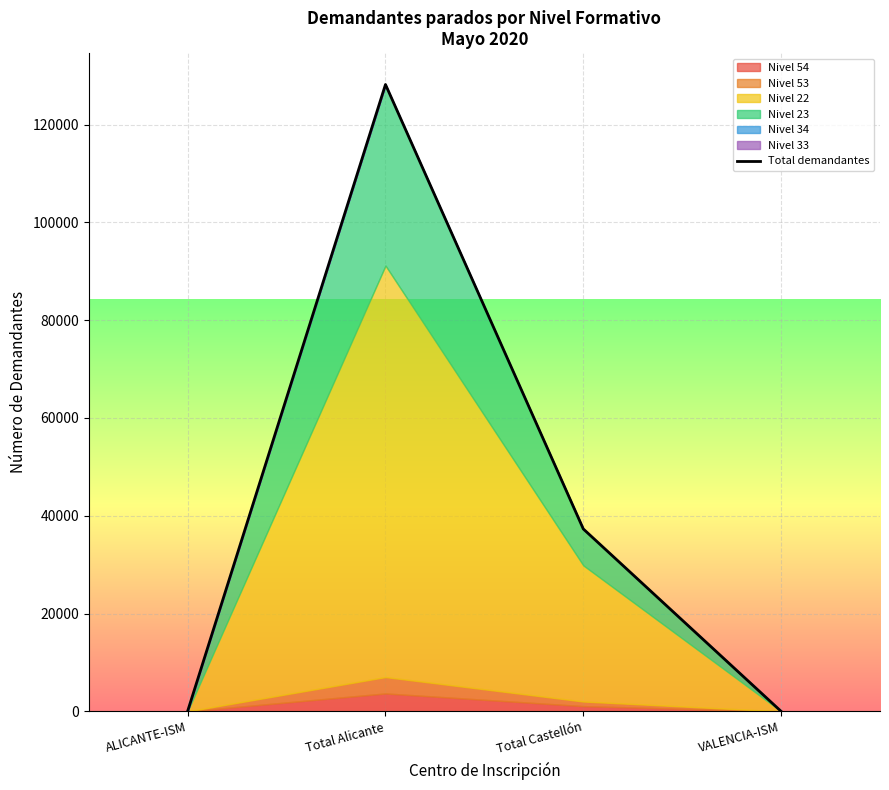

Is it true that the value at Total Alicante is 128197?

True